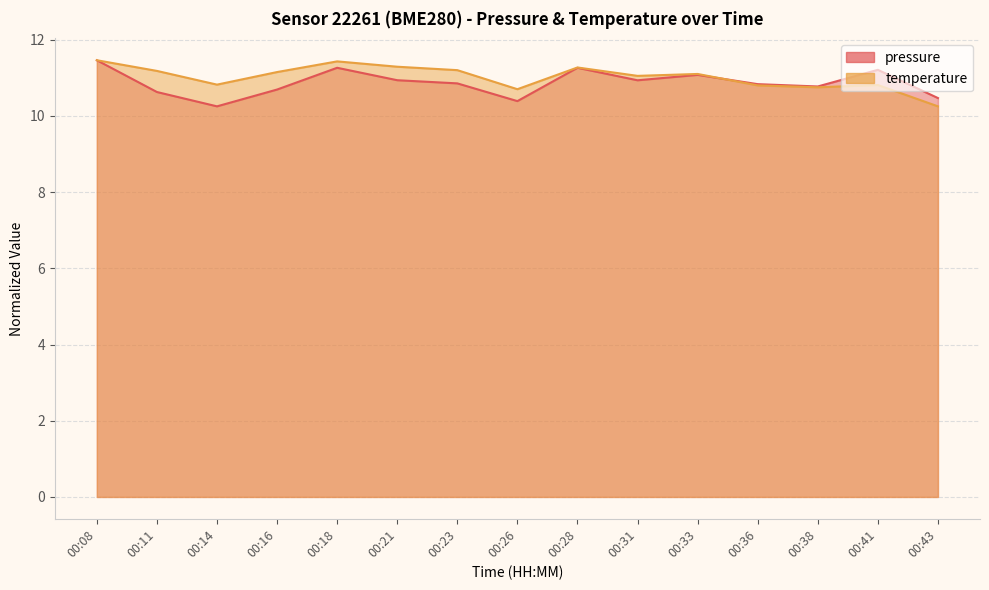

Is it true that temperature equals 10.8 at 00:38?

True